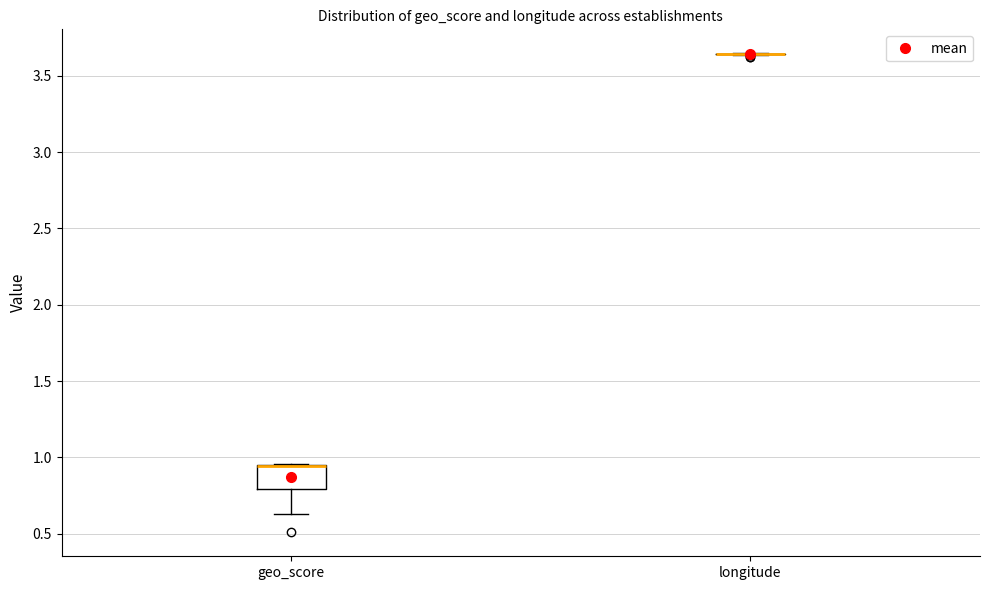

Comparing the boxes themselves (not the whiskers), which one is the tallest?

geo_score